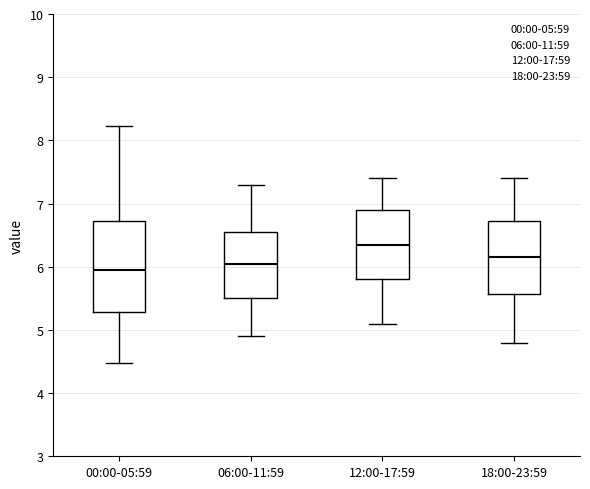

Where does the median line of the box for 00:00-05:59 sit on the y-axis? The values are not printed on the chart, so give them approximately, as read against the axis.

6.0